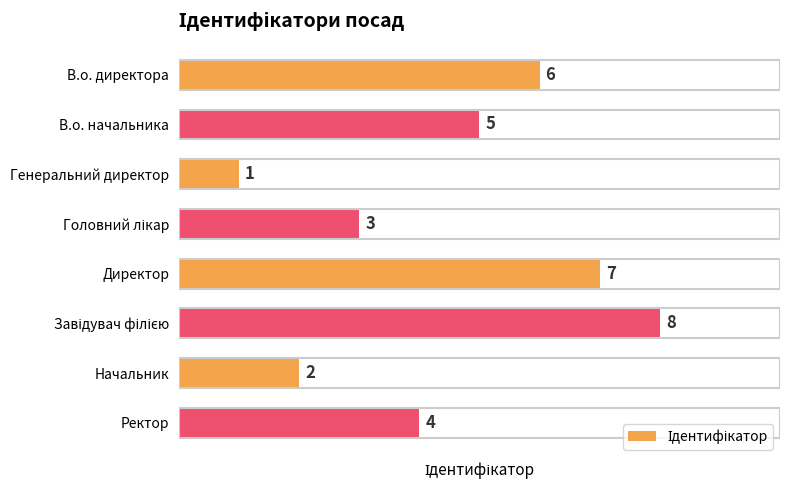

The chart shows a value of 4 at Ректор. True or false?

True